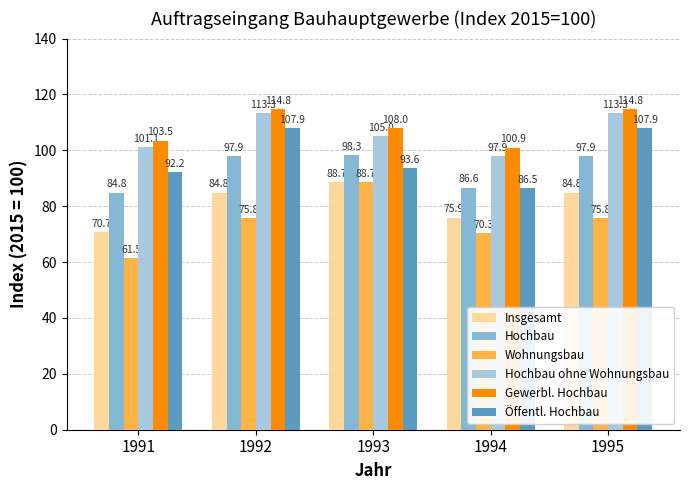

At 1992, list the series in order from smallest to largest.

Wohnungsbau, Insgesamt, Hochbau, Öffentl. Hochbau, Hochbau ohne Wohnungsbau, Gewerbl. Hochbau